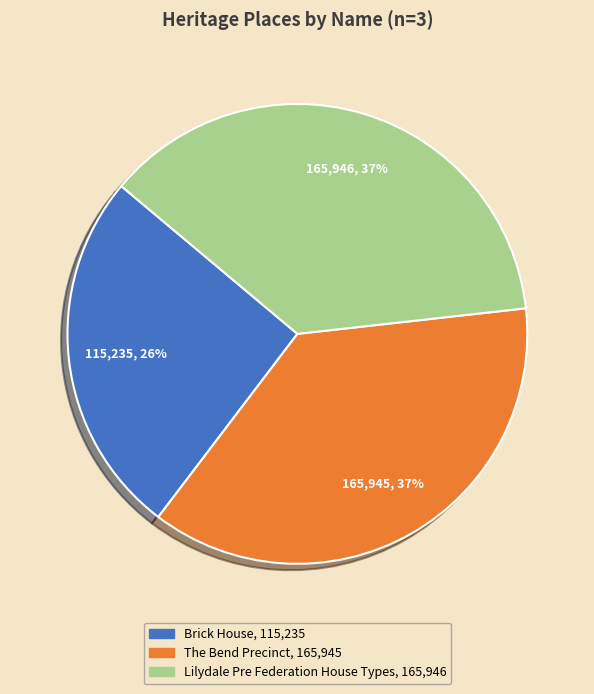

What percentage is the Lilydale Pre Federation House Types slice, to the nearest percent?

37%